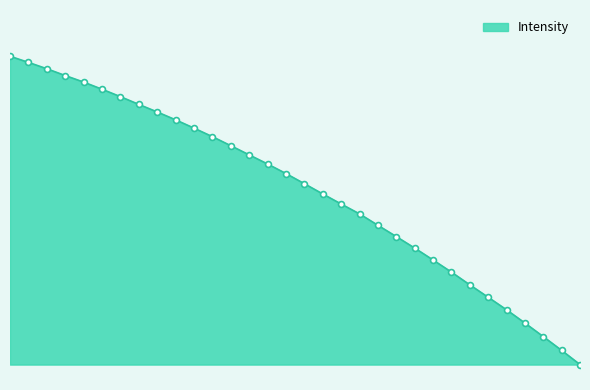

Does the chart have visible grid lines?

No